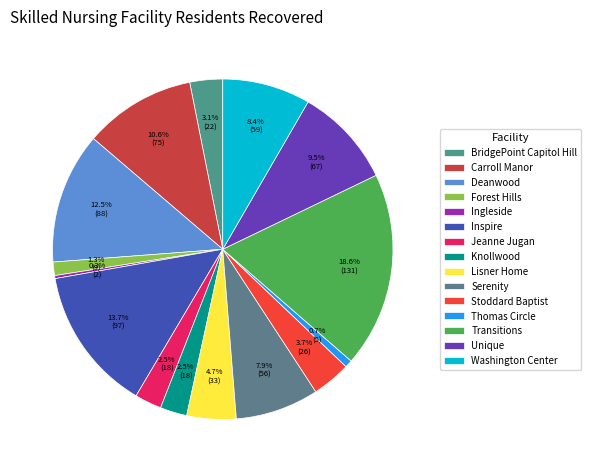

How many slices are in this pie chart?

15